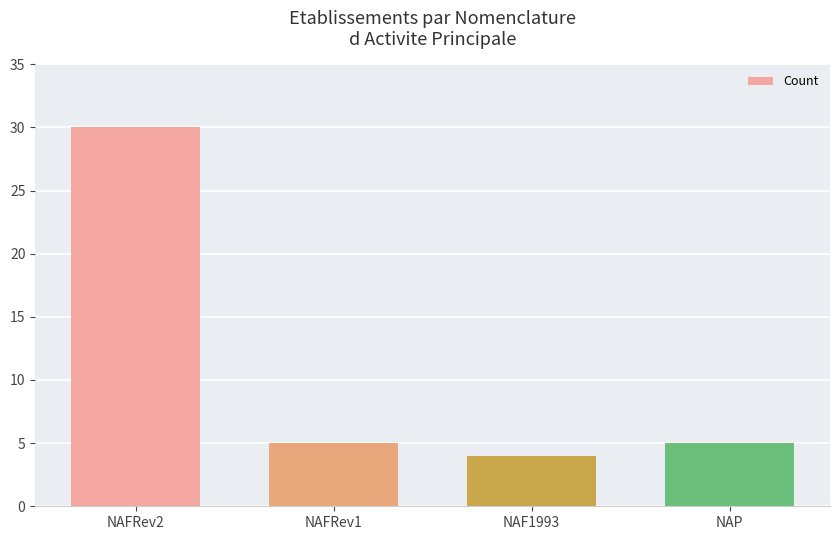

Which category has the highest value across all series?

NAFRev2